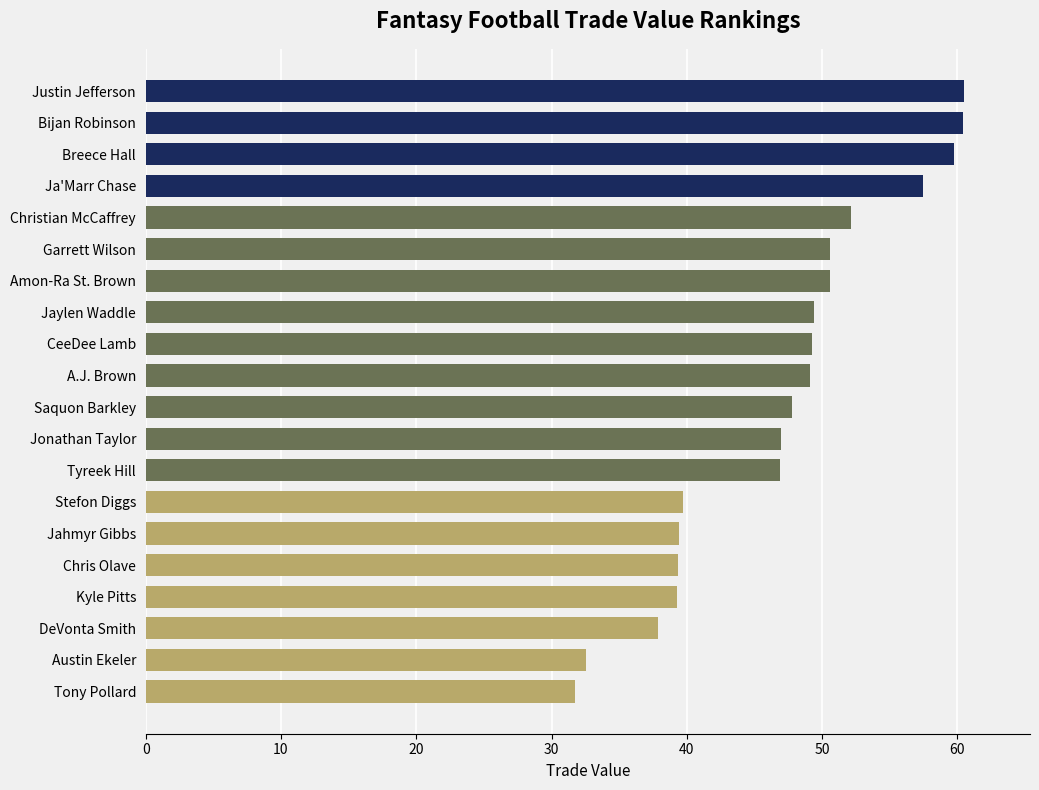

The chart shows a value of 72.4 at A.J. Brown. True or false?

False